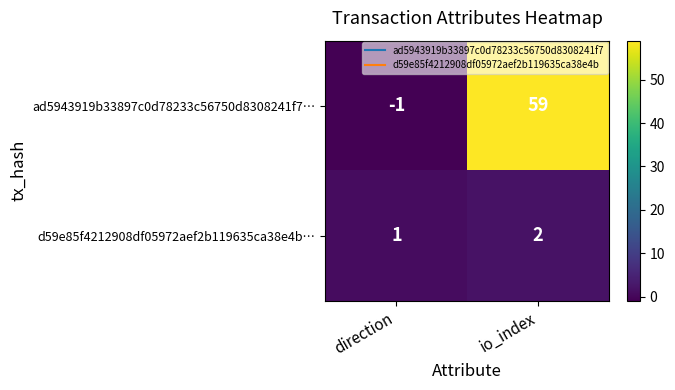

Between direction and io_index, which series saw the biggest shift?

ad5943919b33897c0d78233c56750d8308241f7…